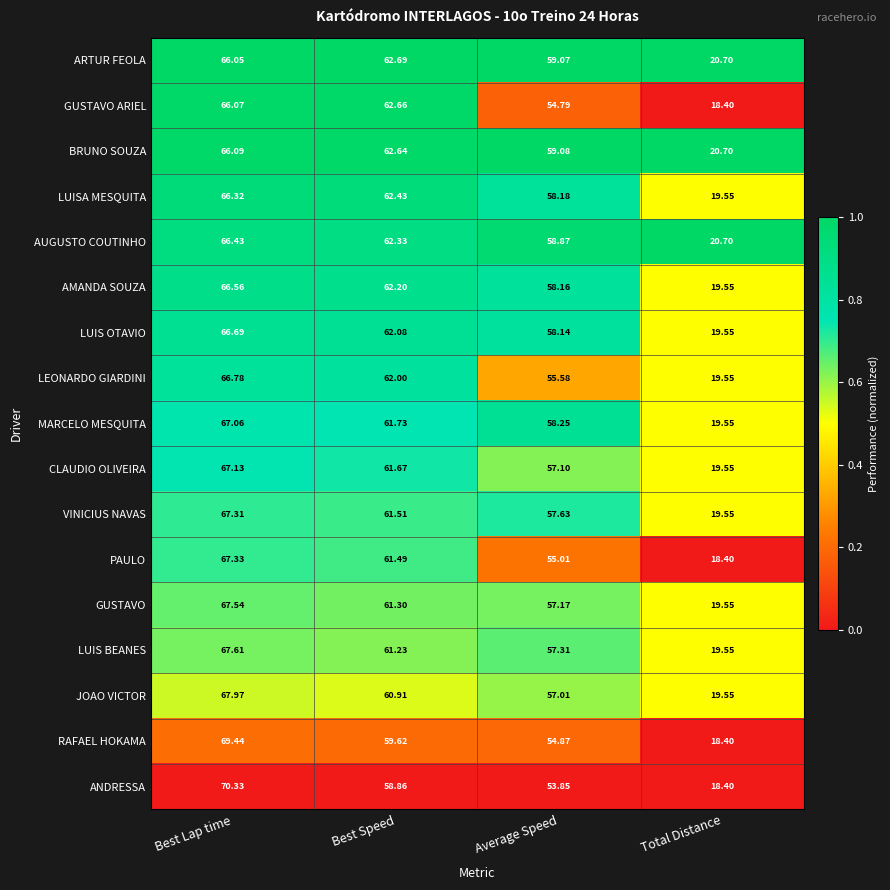

Count the number of categories in the chart.

4